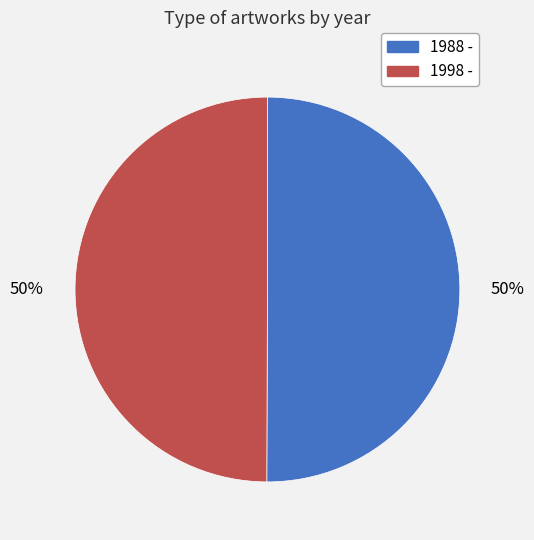

Is the sum of 1998 - and 1988 - greater than half?

Yes